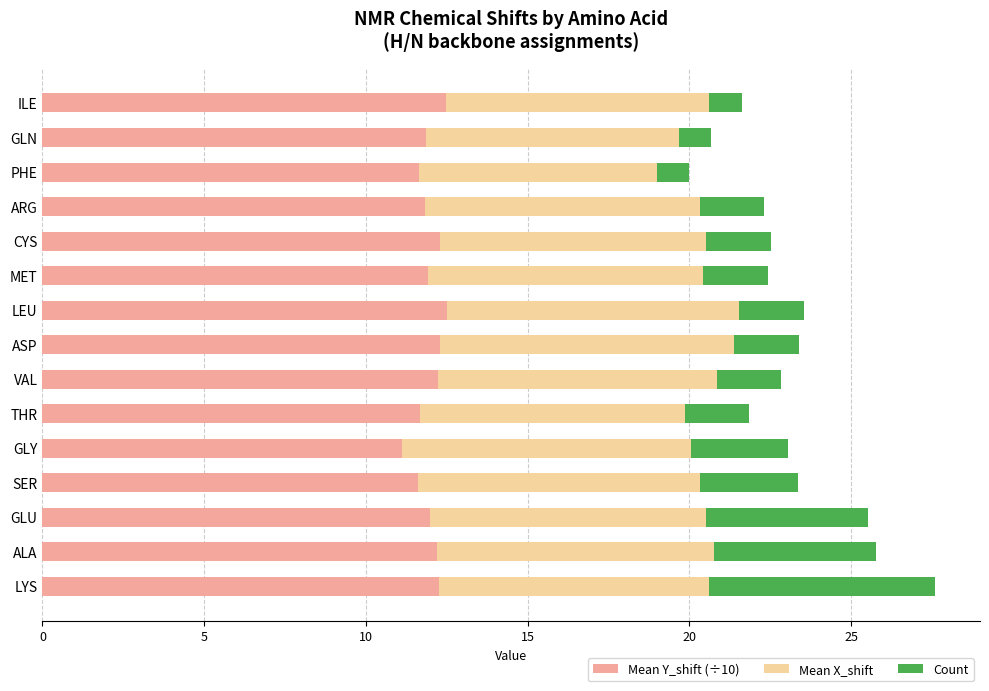

What are all the series names shown in the legend?

Mean Y_shift (÷10), Mean X_shift, Count